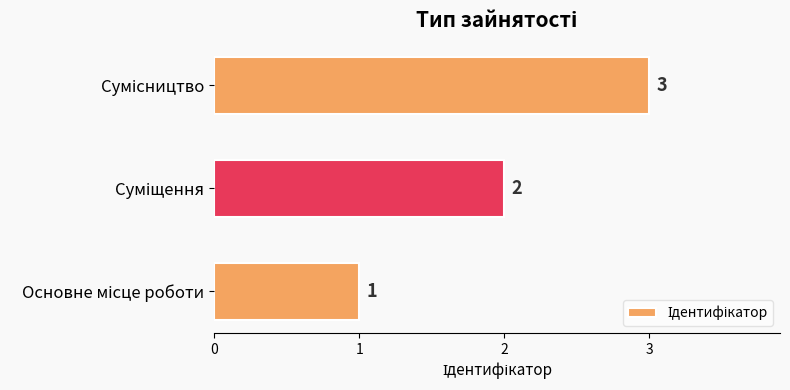

How many values are between 1 and 3?

3